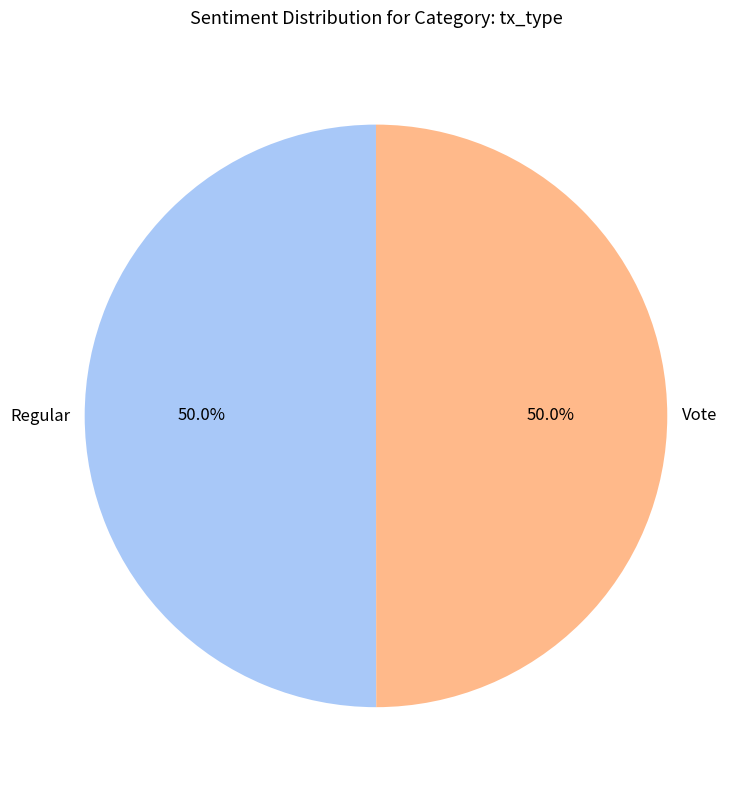

What portion of the pie excludes Regular?

50.0%